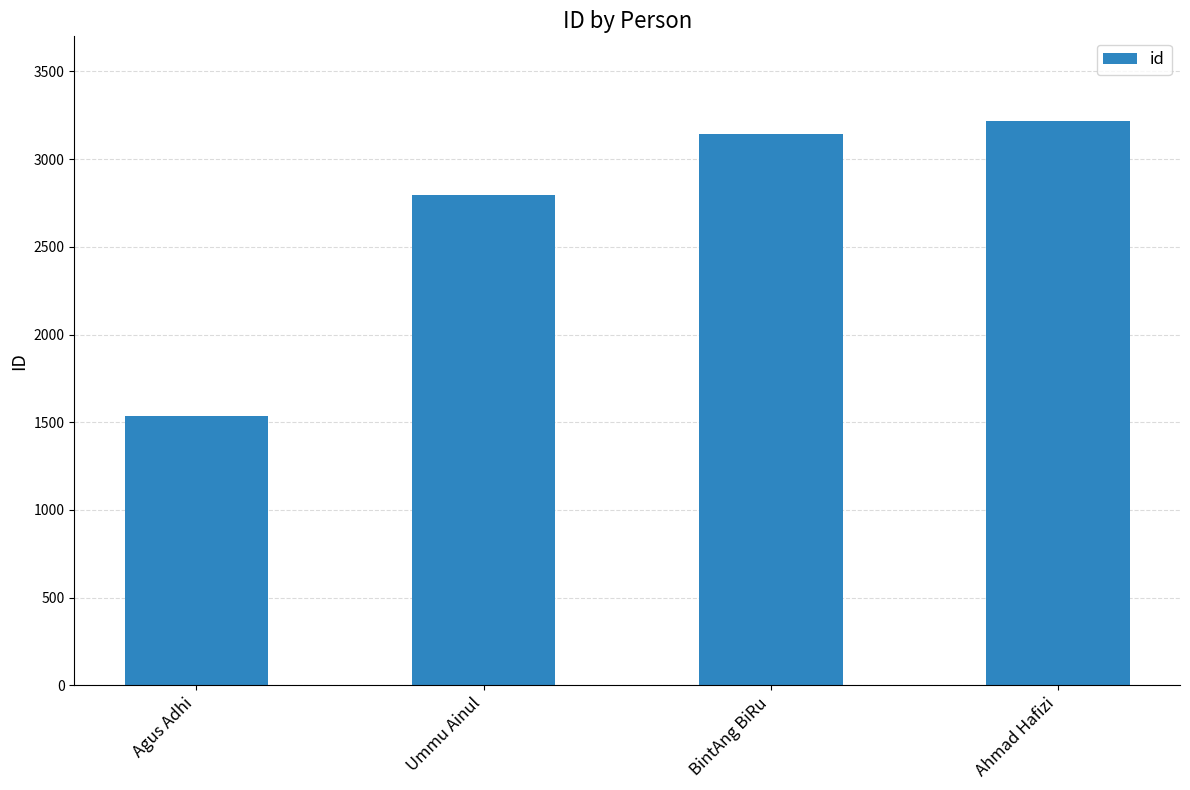

What is the label of the 4th bar from the left?

Ahmad Hafizi